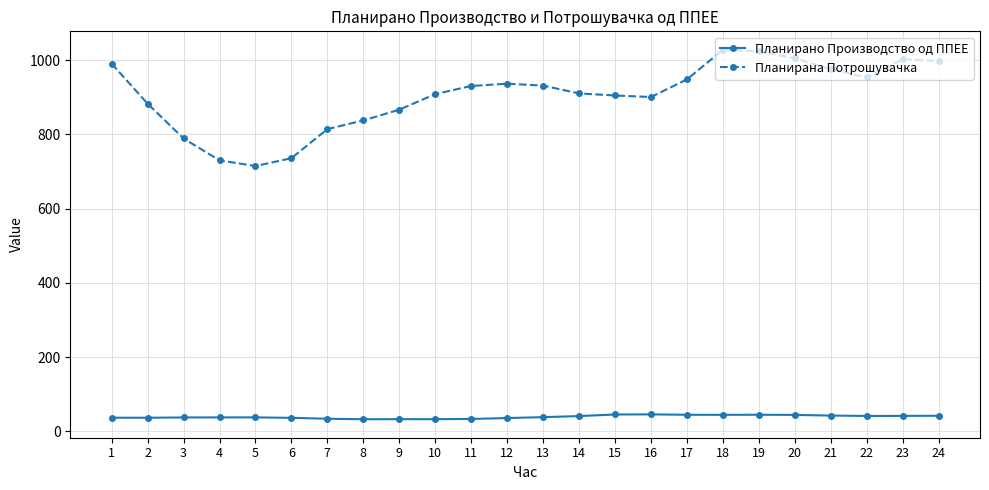

True or false: Планирано Производство од ППЕЕ and Планирана Потрошувачка intersect in this chart.

False